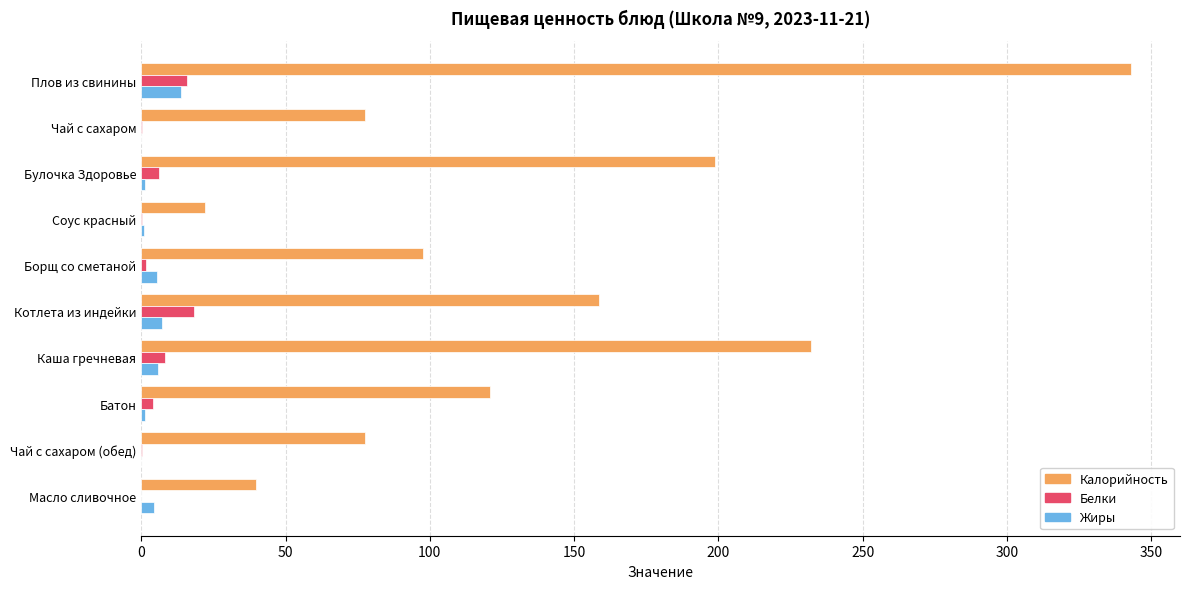

Which category has the highest value across all series?

Плов из свинины